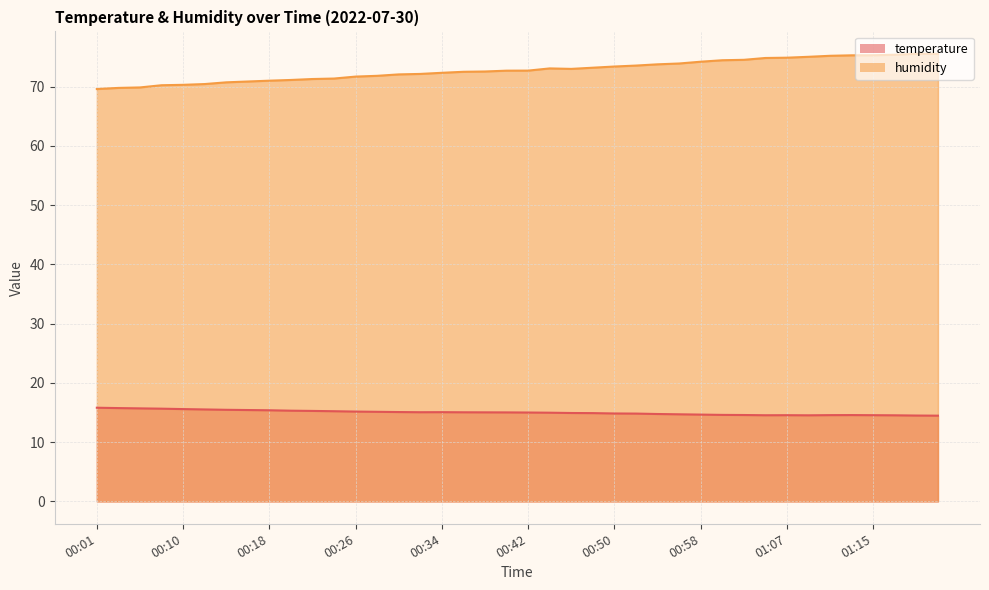

Which series has the widest spread of values?

humidity